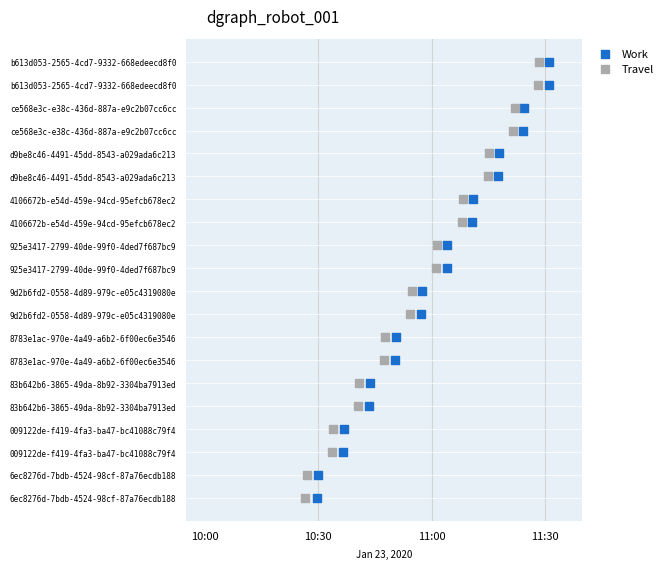

What are all the series names shown in the legend?

Work, Travel